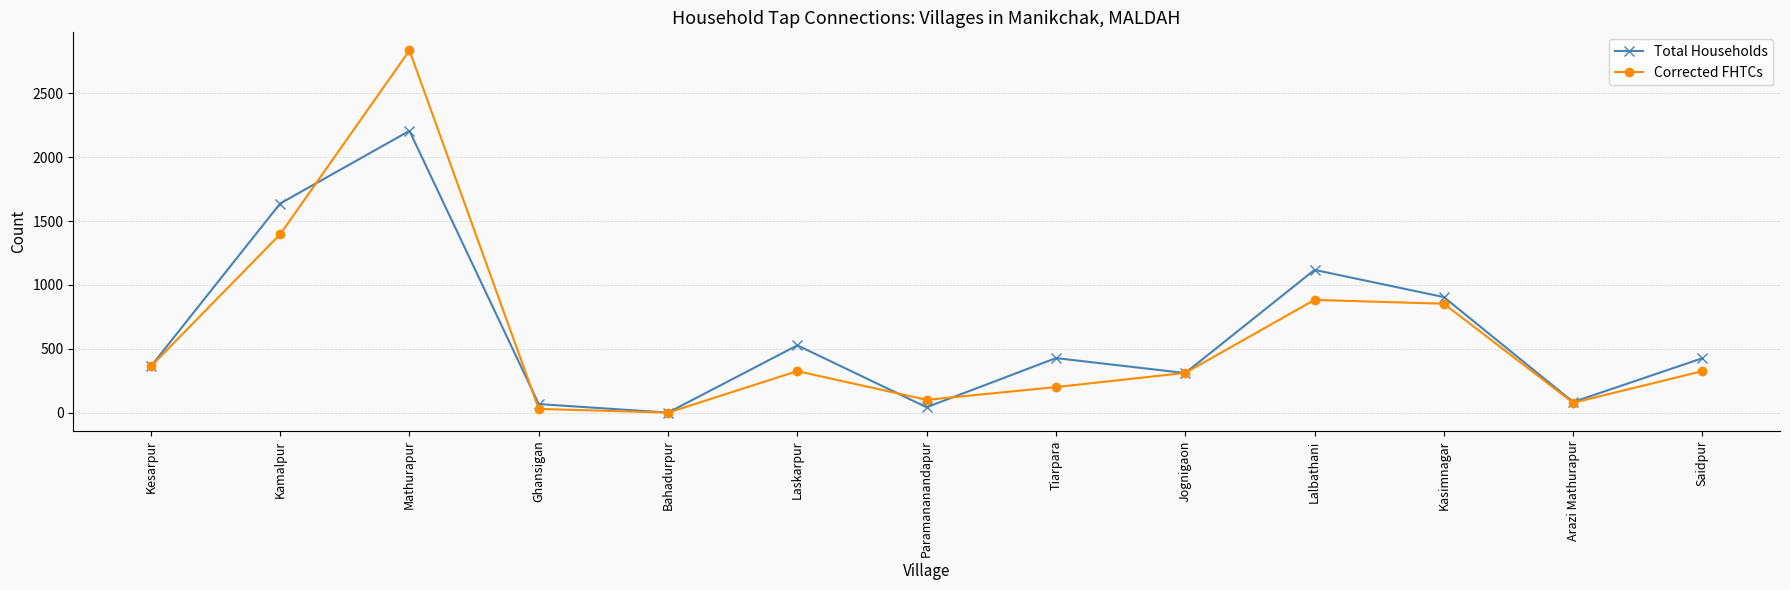

True or false: Corrected FHTCs has a value of 4334 at Mathurapur.

False